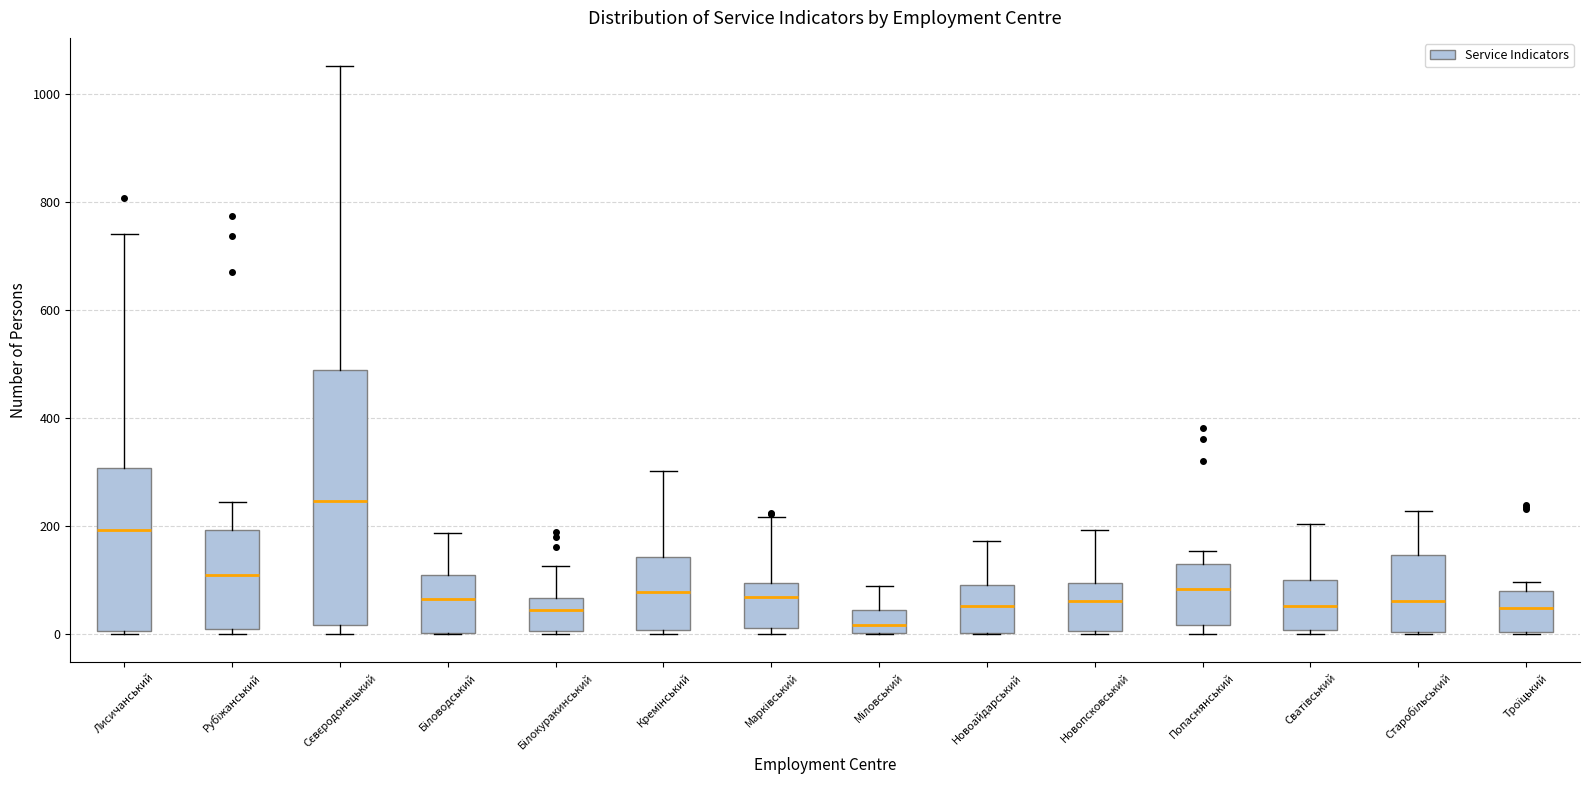

Where does the upper whisker of the box for Сєвєродонецький end on the y-axis? The values are not printed on the chart, so give them approximately, as read against the axis.

1060